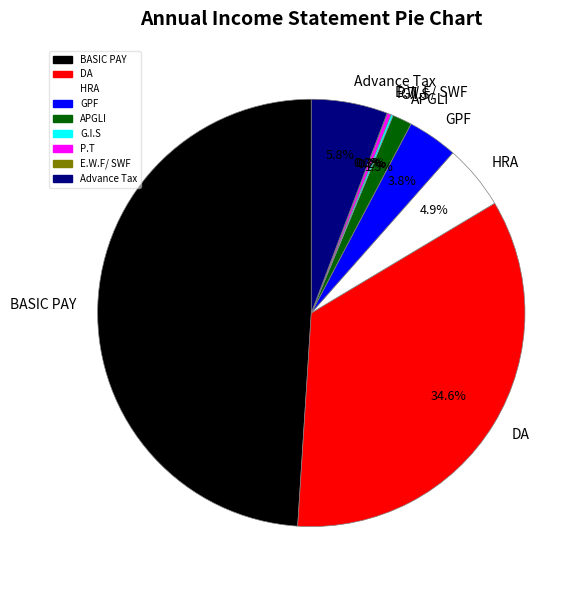

To the nearest percent, what is the difference between the largest and smallest slice percentages?

49%